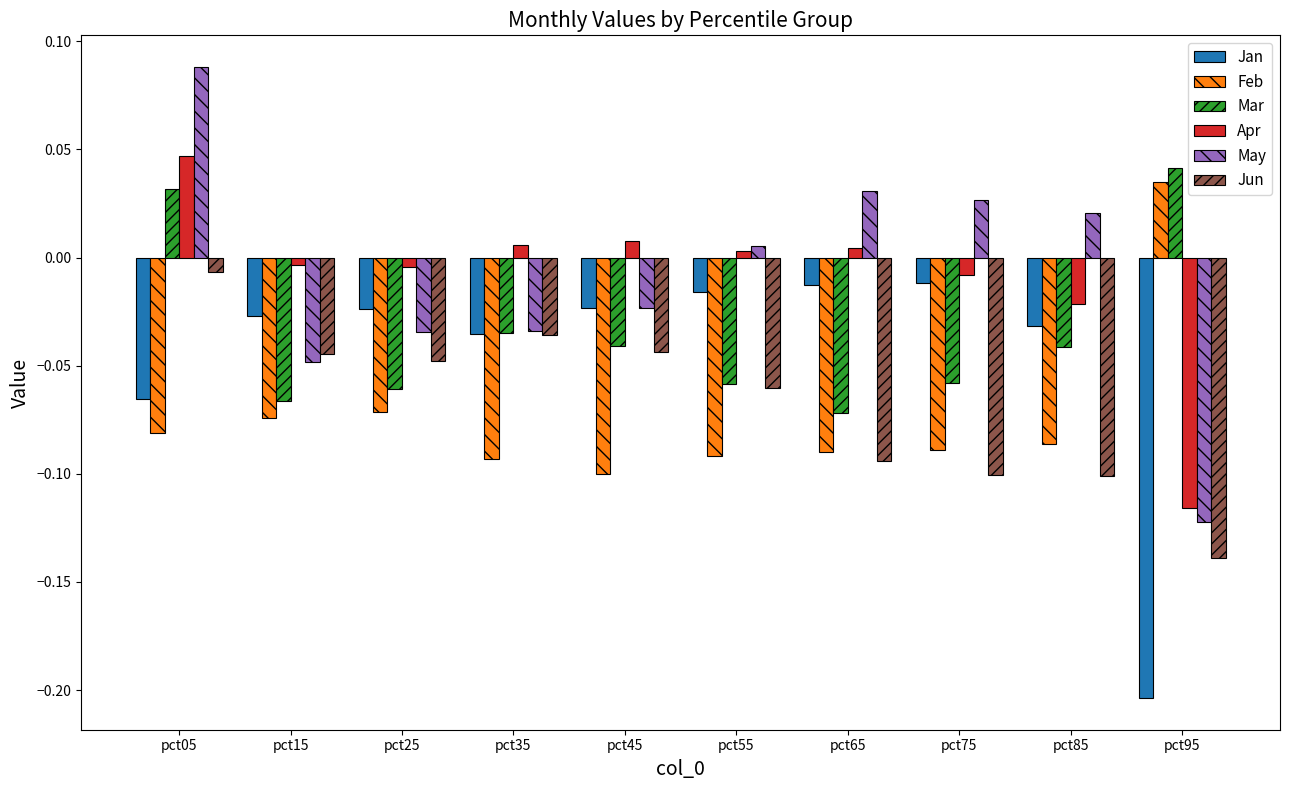

How many bars are there in each group?

6